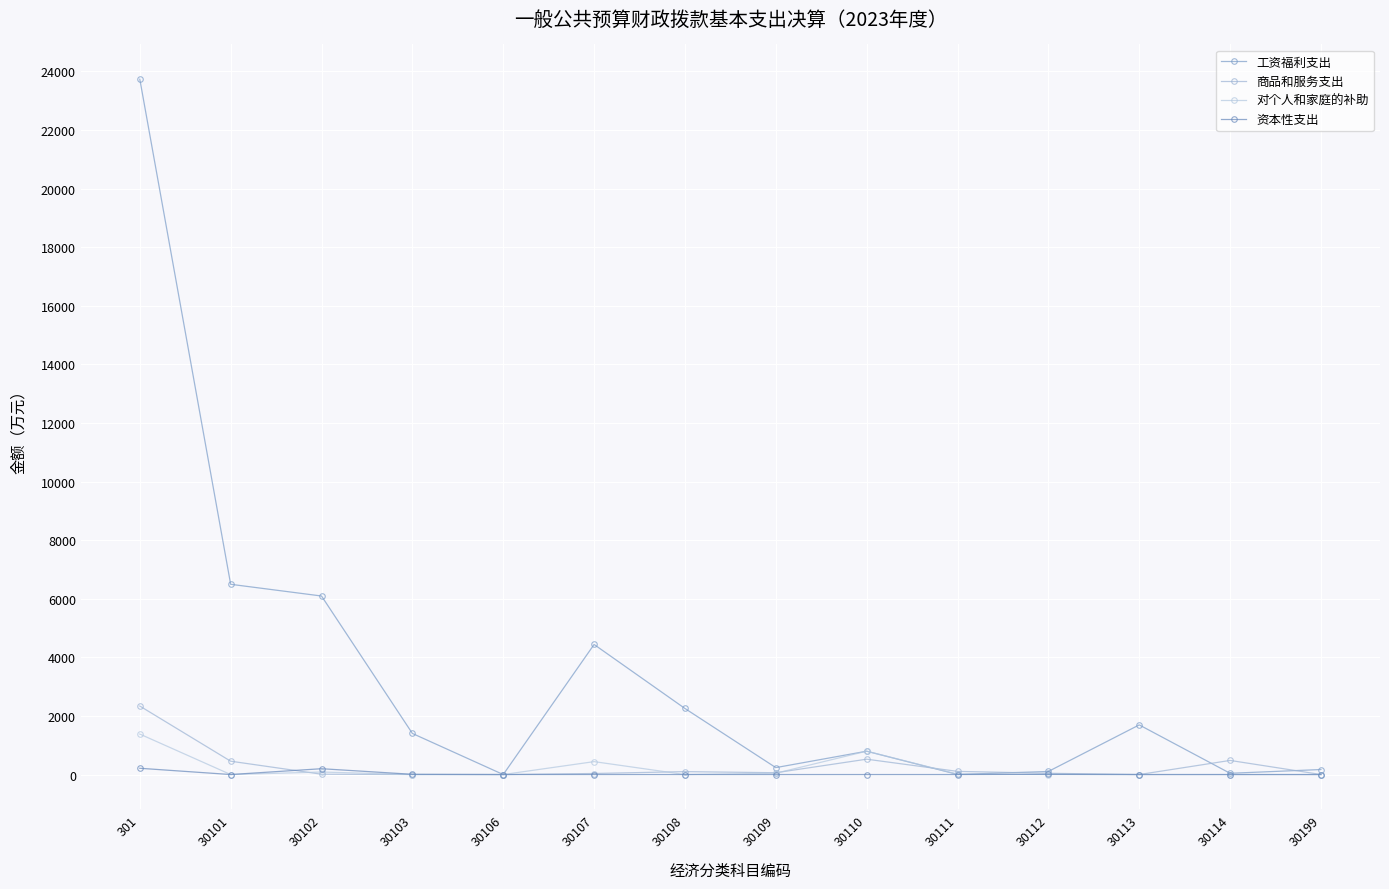

What is the sum of the 对个人和家庭的补助 values at 30108 and 30107?

440.9